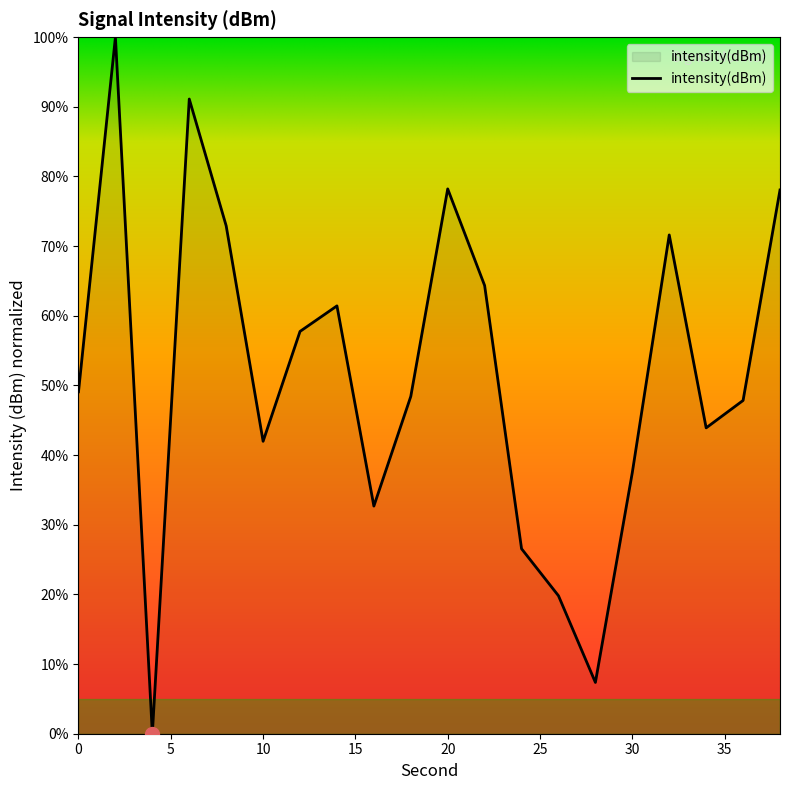

What is the greatest value displayed?

100.0